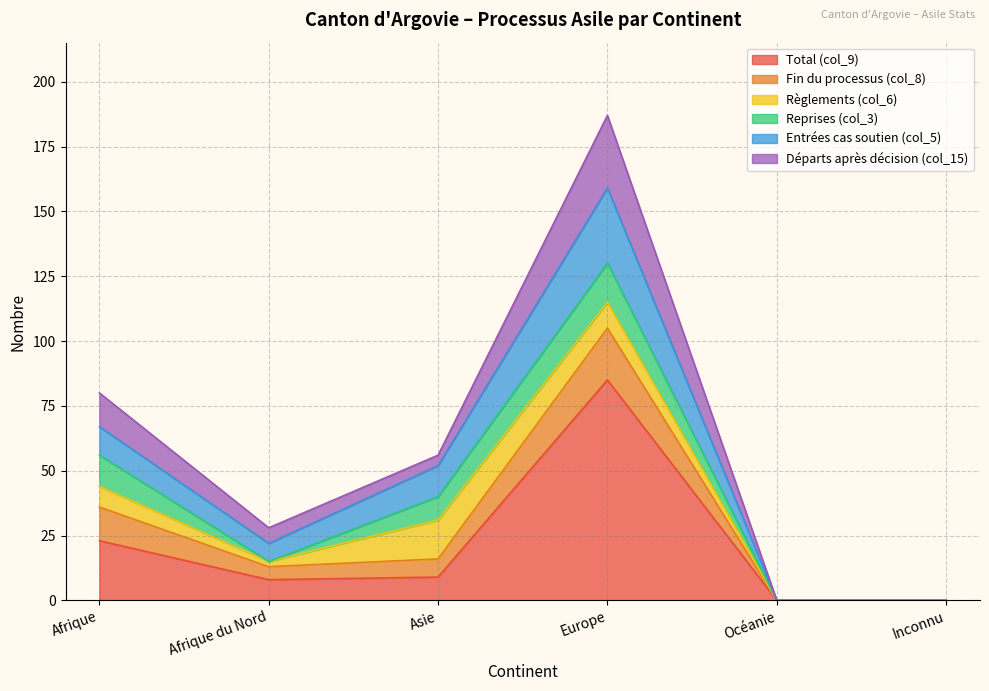

How many data points does each series have?

6